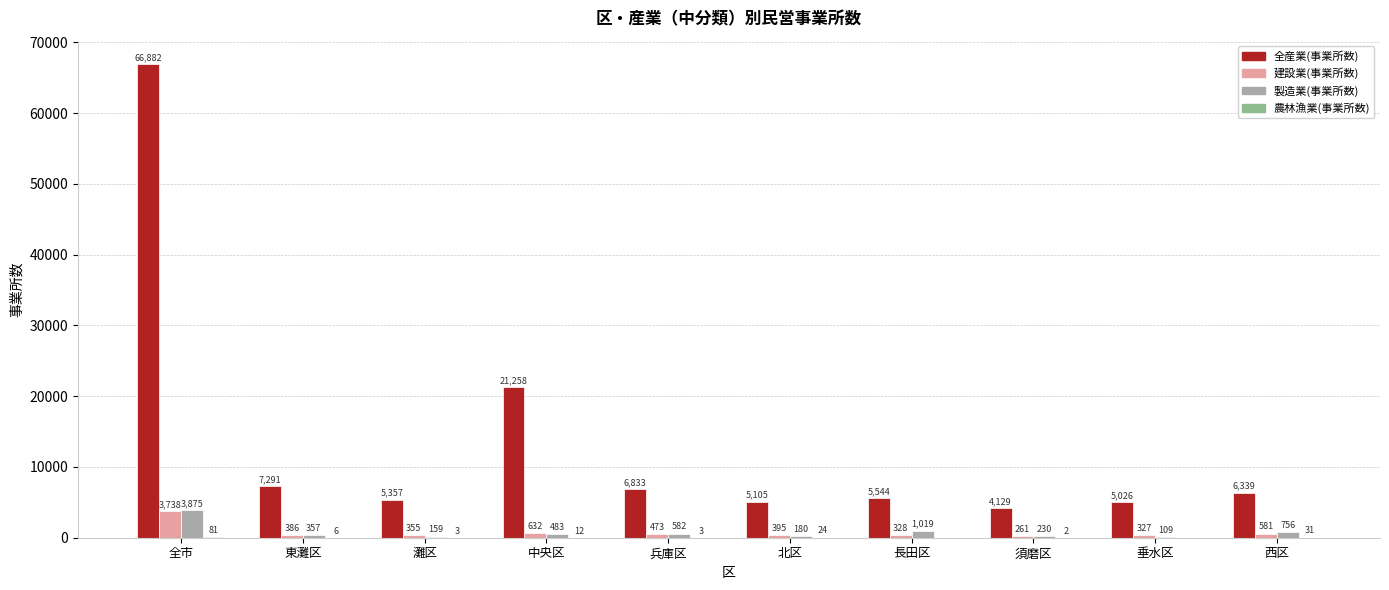

Which category has the highest value across all series?

全市